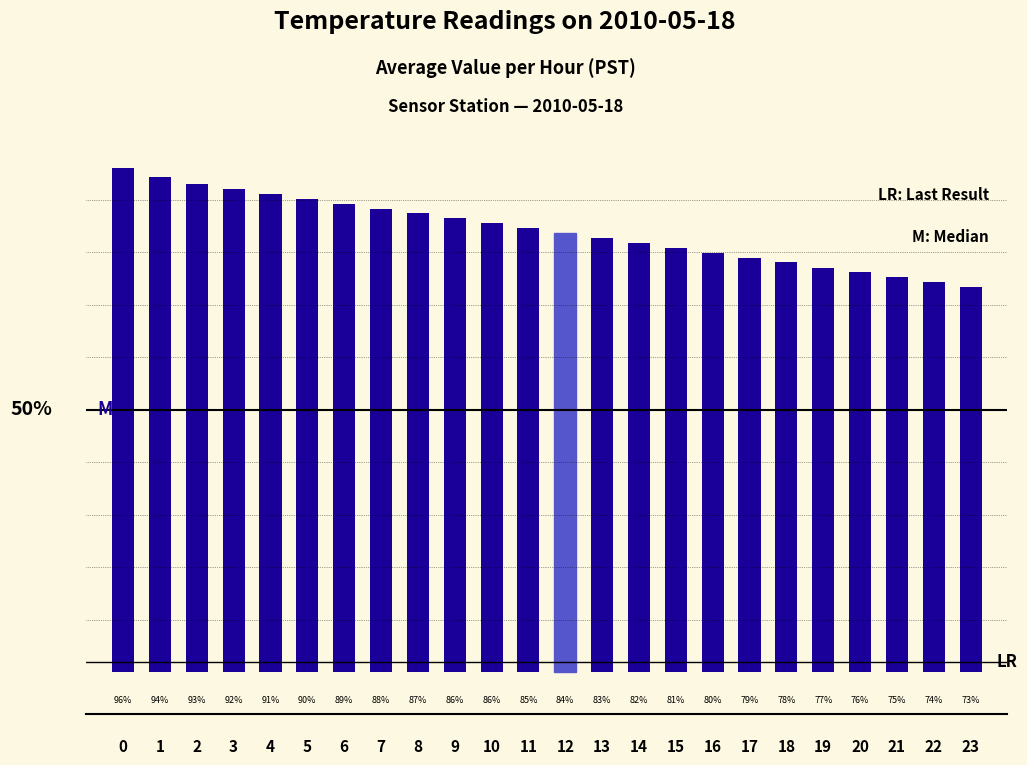

Are the bars horizontal?

No